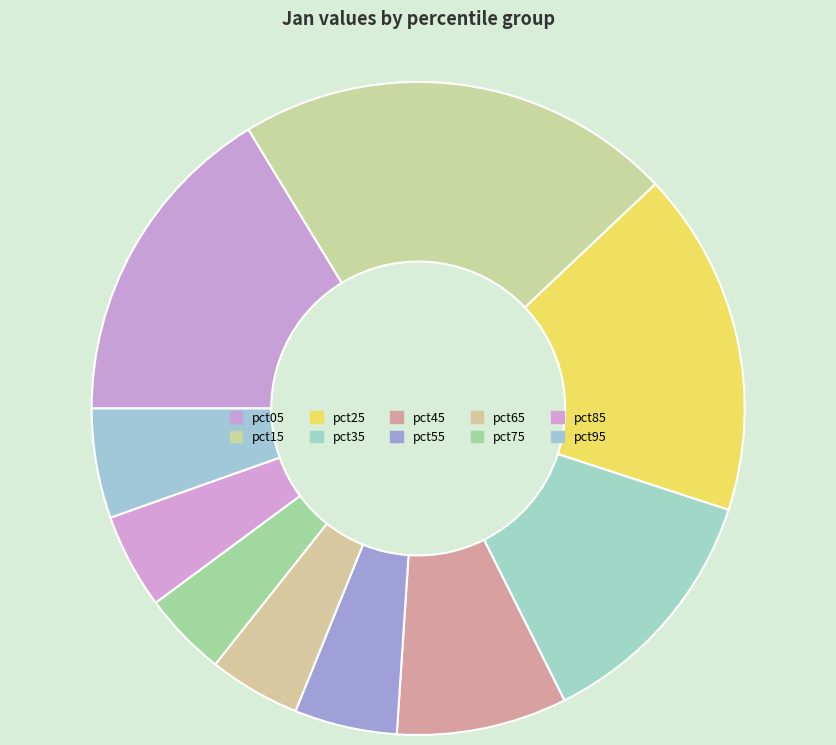

How many segments does this pie chart have?

10